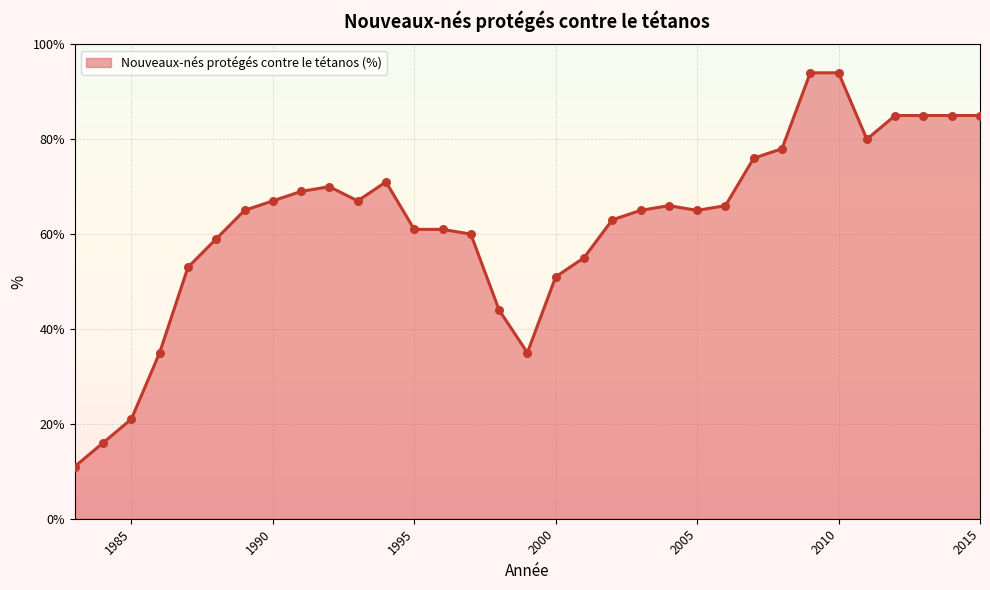

What is the difference between the maximum and minimum values?

83